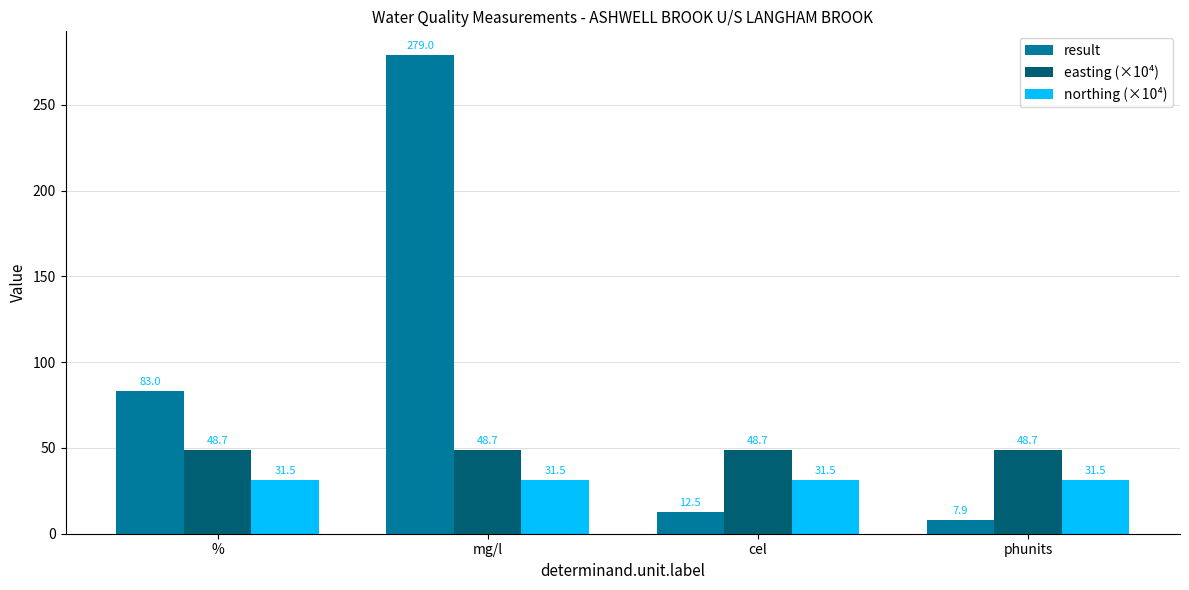

At which category does the chart reach its peak across all series?

mg/l